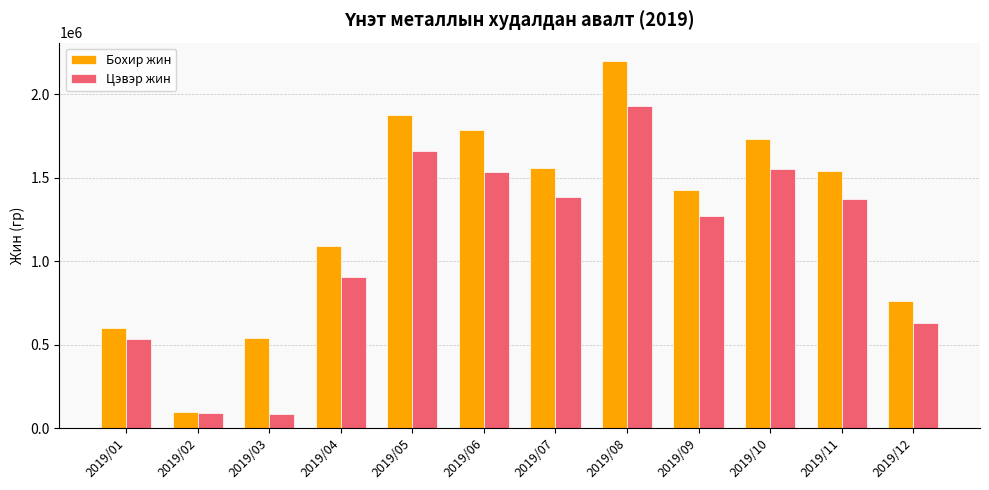

Which series changed the most between 2019/02 and 2019/08?

Бохир жин